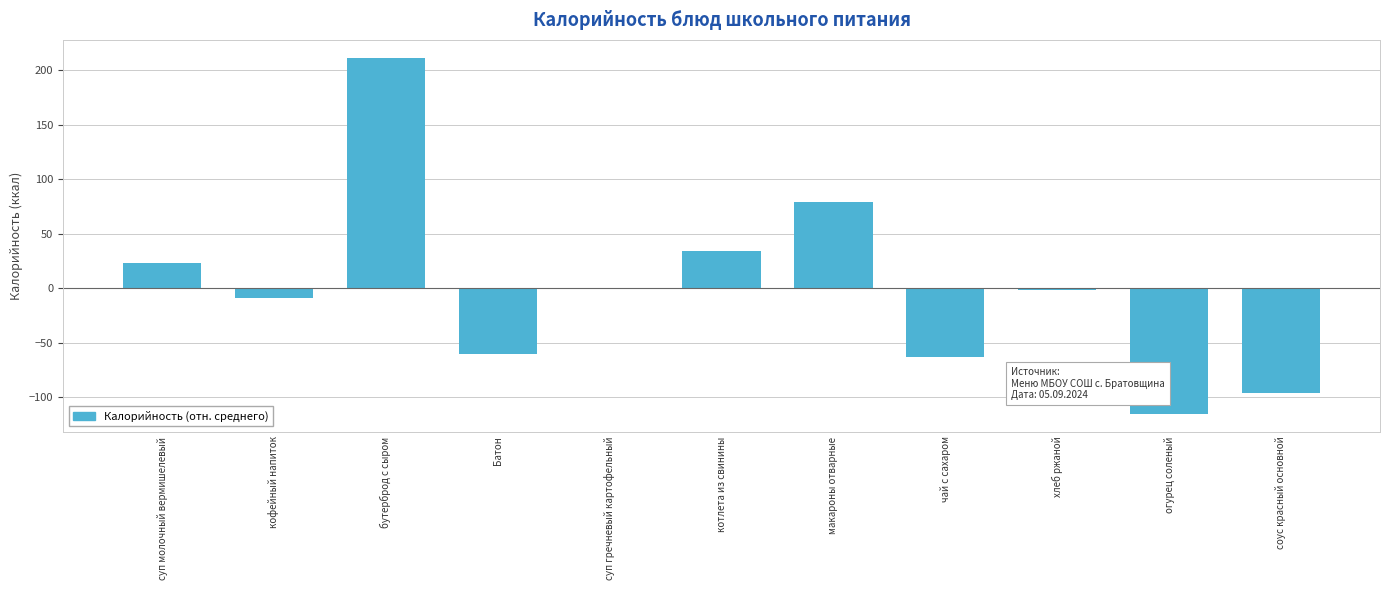

Between котлета из свинины and суп молочный вермишелевый, which is larger?

котлета из свинины